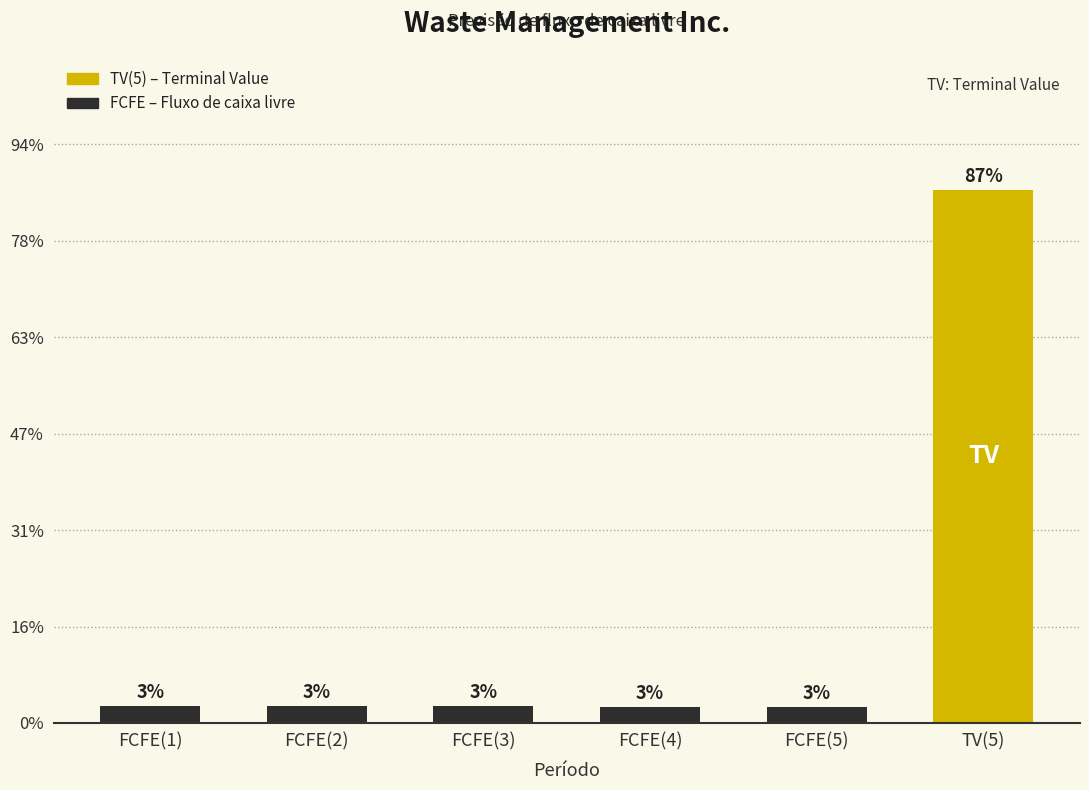

What is the label of the 6th bar from the right?

FCFE(1)